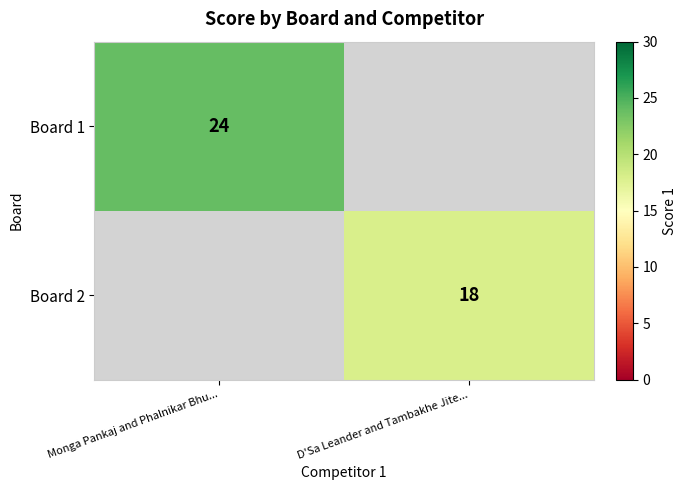

Is it true that Board 2 equals 11 at D'Sa Leander and Tambakhe Jite...?

False